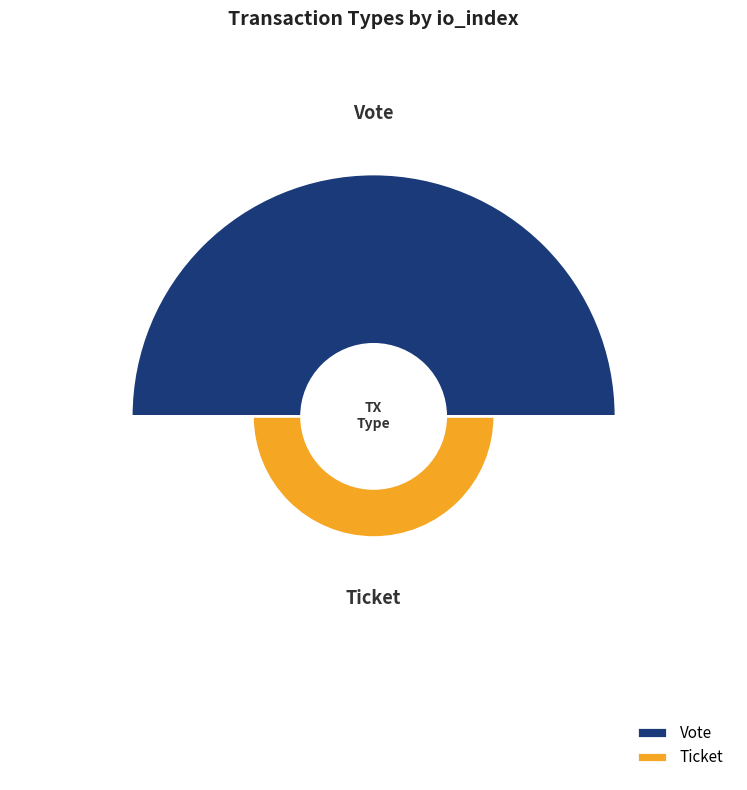

Which slice is the smallest?

Ticket